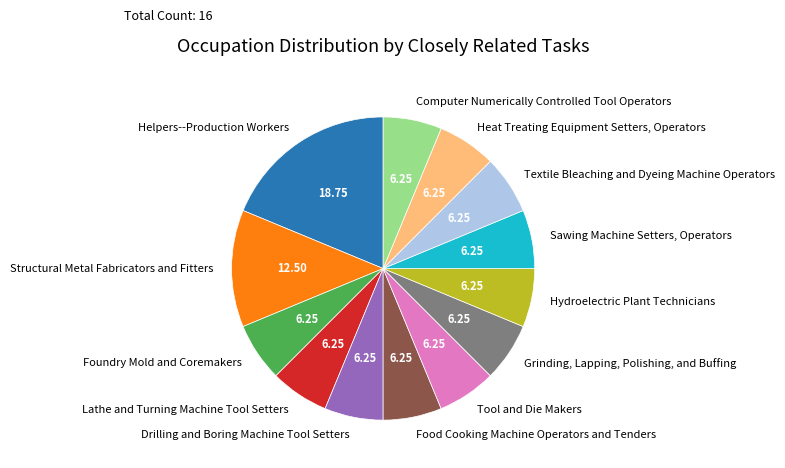

True or false: Textile Bleaching and Dyeing Machine Operators accounts for 6% of the total.

True